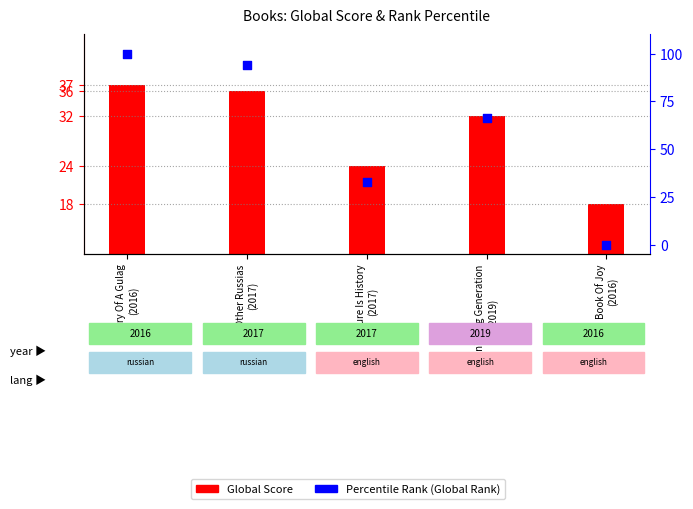

Which series contains the highest Y value?

Percentile Rank (Global Rank)